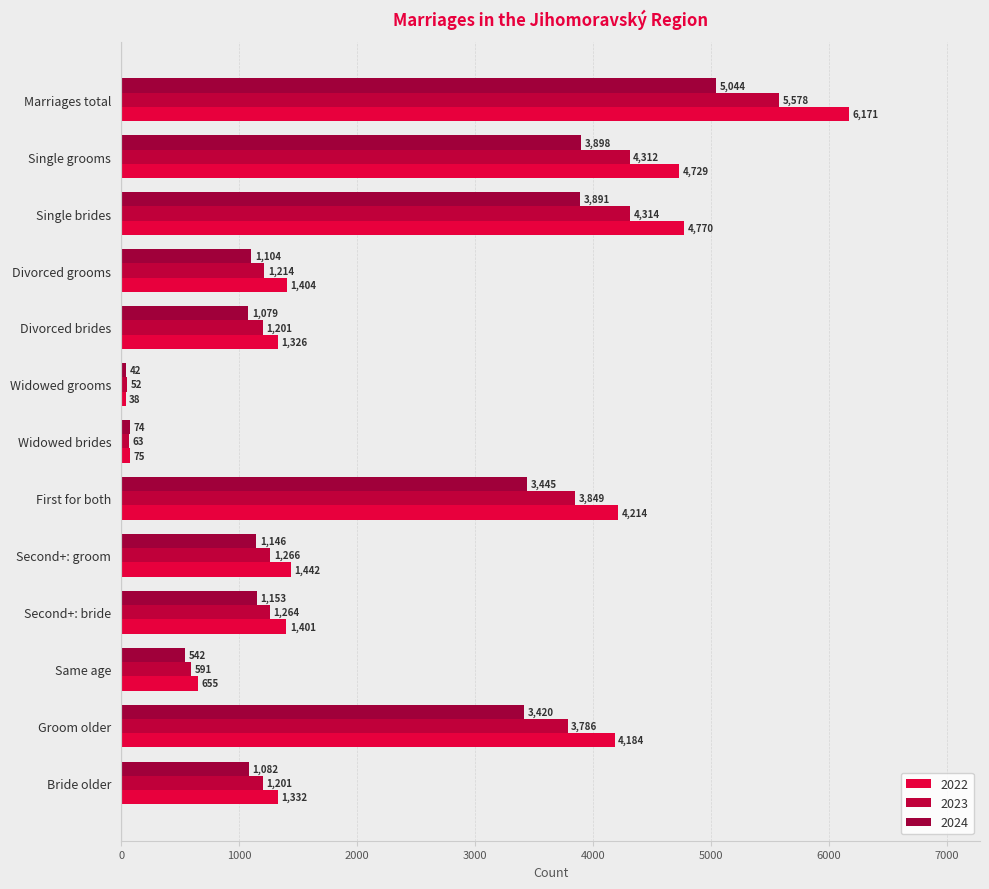

How many series are shown in this chart?

3